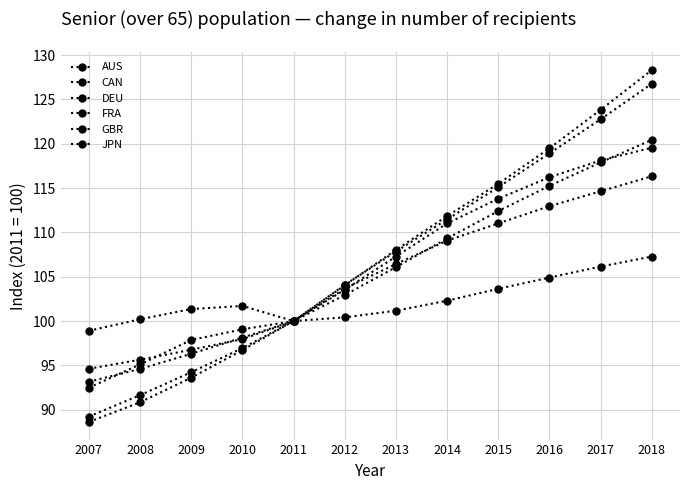

Reading left to right, what are all the values shown in this chart?

AUS: 88.6	90.8	93.6	96.7	100.0	104.1	107.8	111.5	115.1	118.9	122.8	126.8
CAN: 89.2	91.6	94.2	97.0	100.0	104.0	108.0	111.8	115.5	119.5	123.8	128.3
DEU: 98.9	100.2	101.4	101.7	100.0	100.4	101.2	102.3	103.6	104.9	106.2	107.3
FRA: 94.6	95.6	96.8	98.0	100.0	102.9	106.1	109.3	112.4	115.2	117.9	120.4
GBR: 93.2	94.6	96.3	98.1	100.0	103.7	106.4	109.1	111.0	113.0	114.6	116.3
JPN: 92.5	95.1	97.9	99.1	100.0	103.5	107.3	111.0	113.8	116.2	118.1	119.5